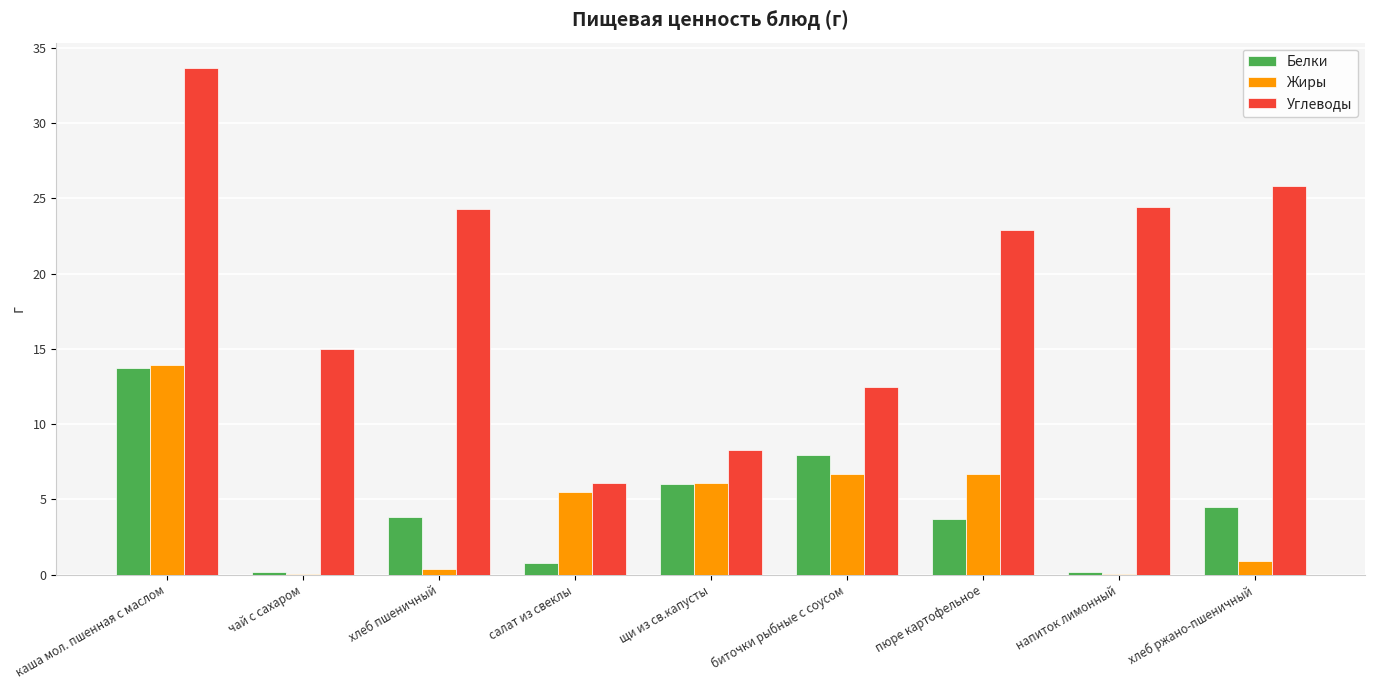

Is the value of Углеводы at щи из св.капусты greater than the value of Белки at напиток лимонный?

Yes